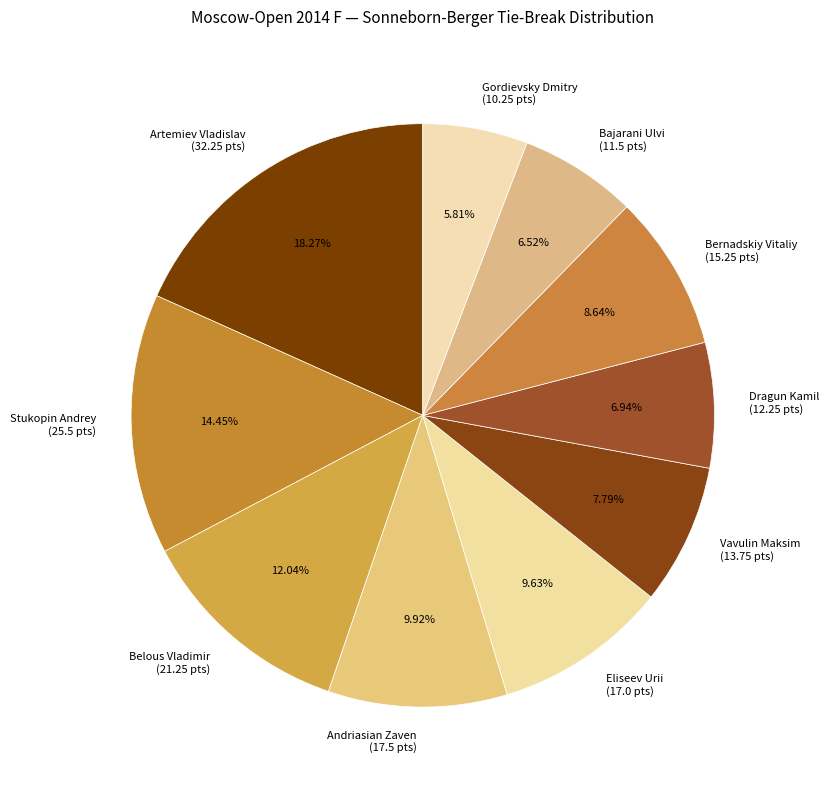

Which slice is the largest?

Artemiev Vladislav